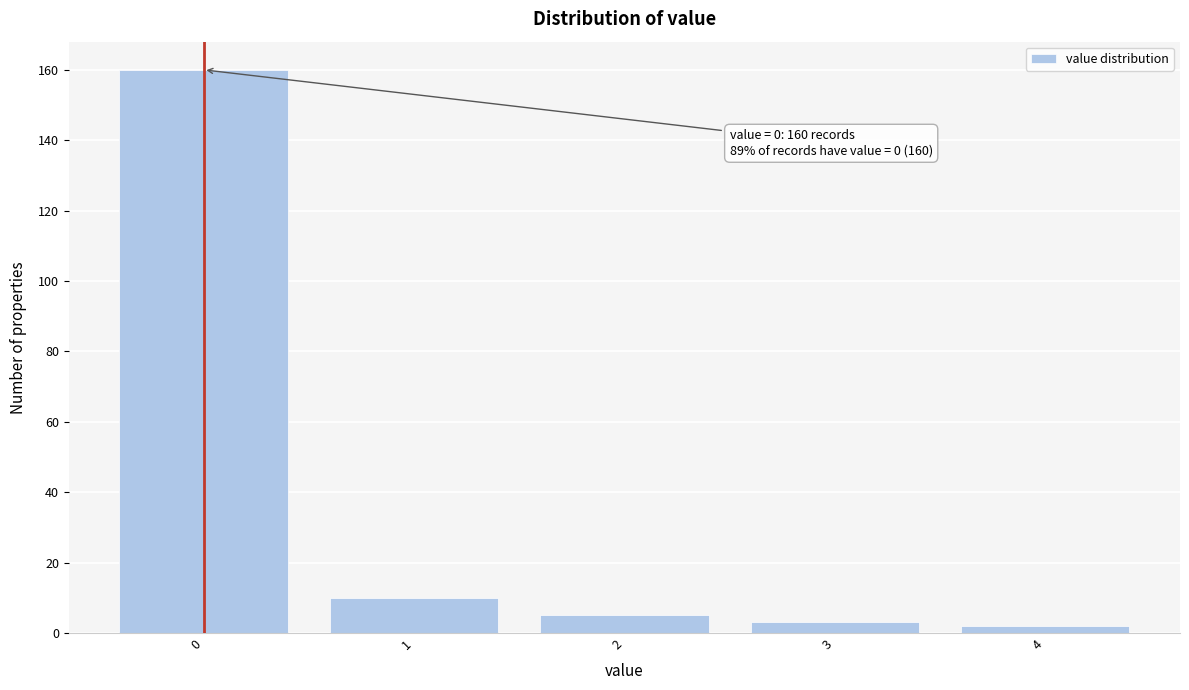

Reading left to right, list all the values displayed in this chart.

160	10	5	3	2